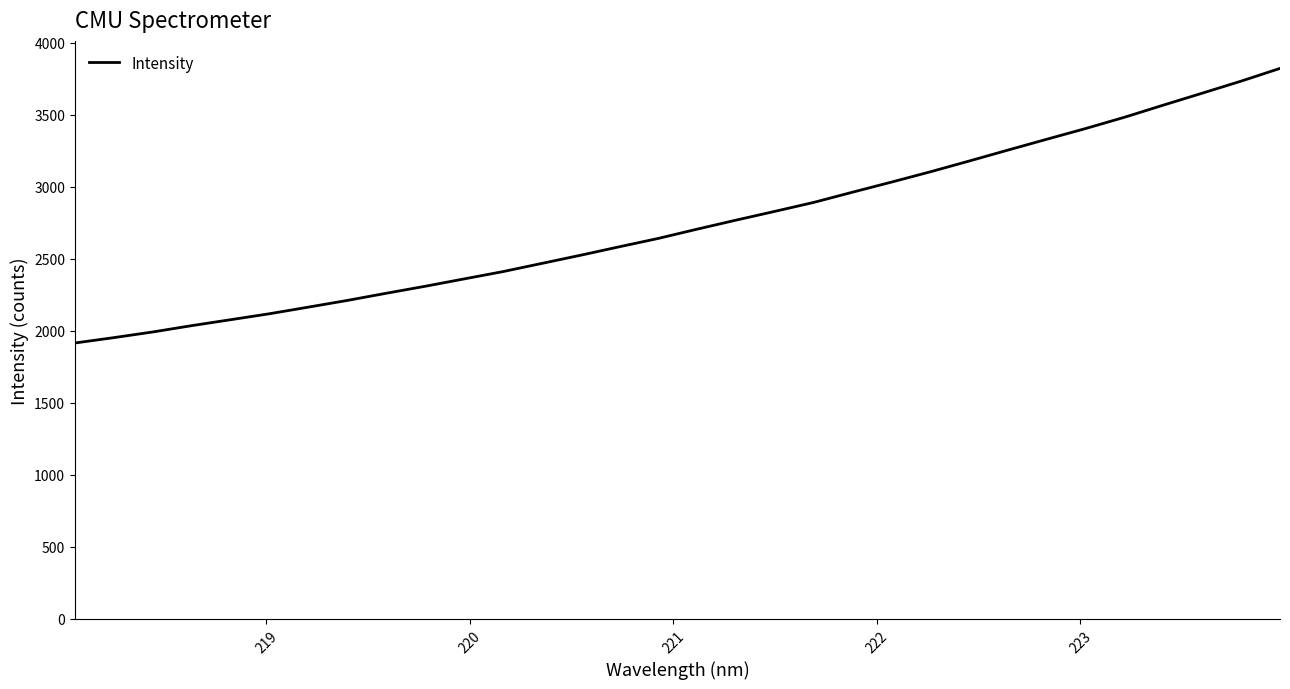

What is the difference between the maximum and minimum values?

1907.1